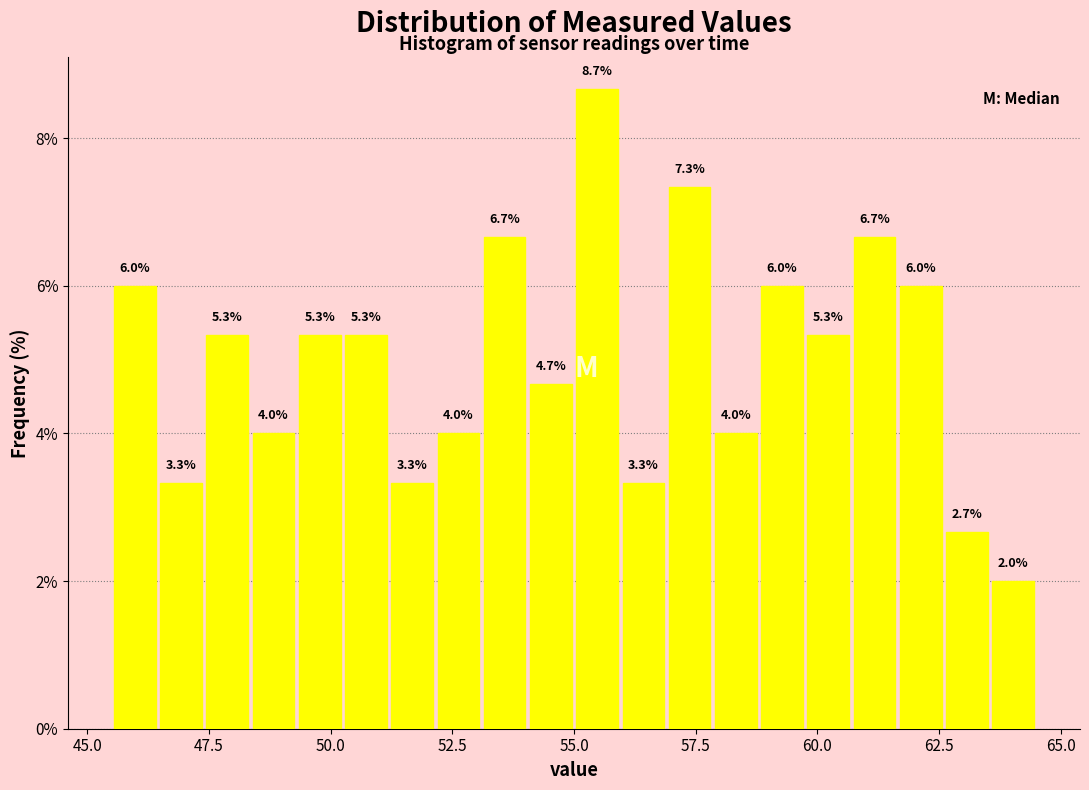

Around what value on the x-axis is the tallest bar? Give the approximate position of its centre, as read against the axis.

55.5